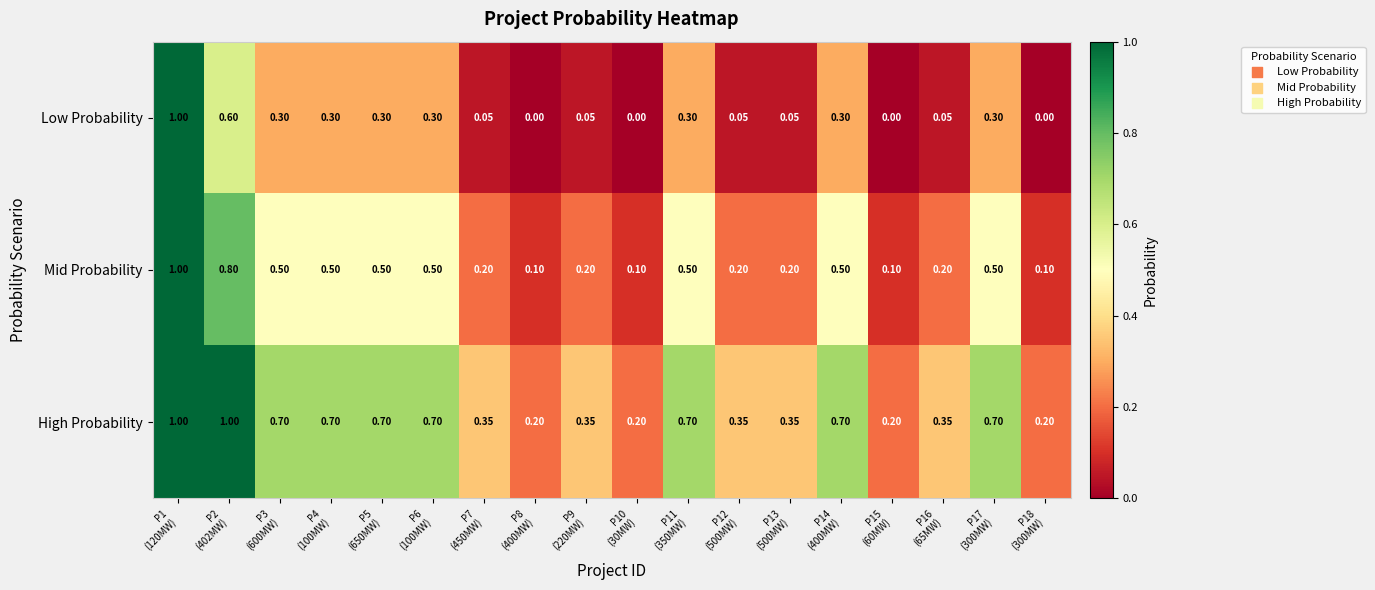

Which series has the largest total across all categories?

High Probability